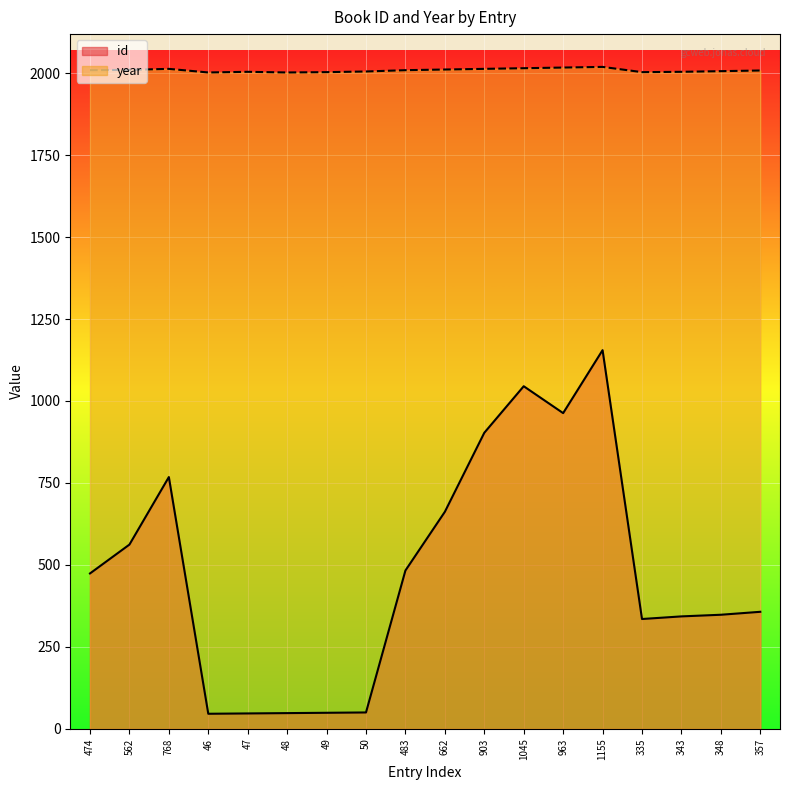

What is the lowest value of the id series?

46